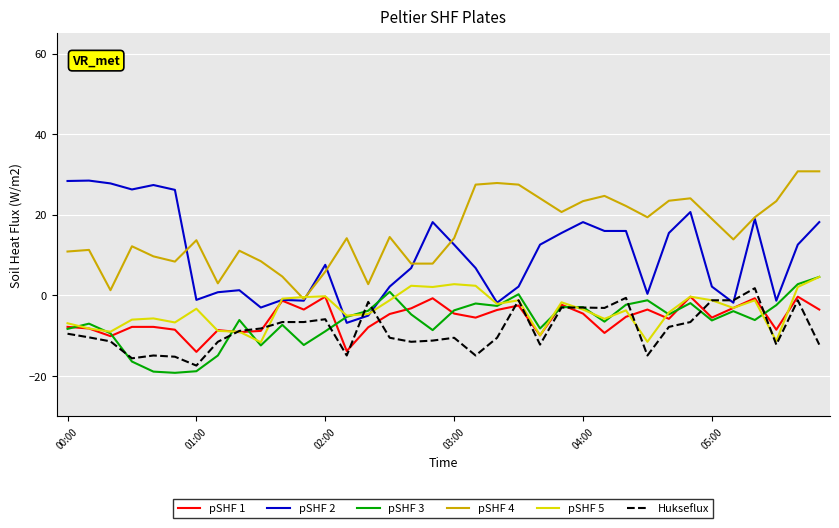

What is the greatest value displayed?

30.8